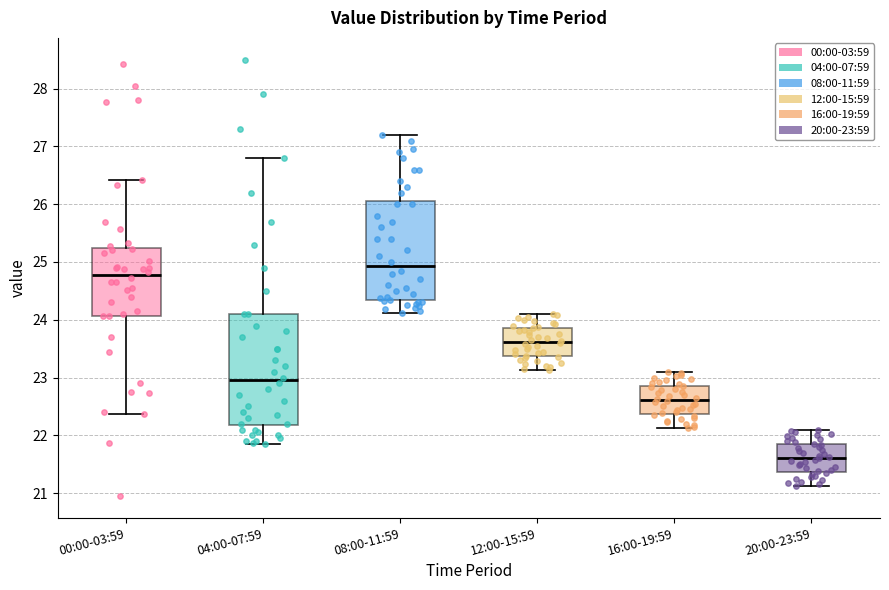

Which box is the tallest, from its lower edge to its upper edge?

04:00-07:59